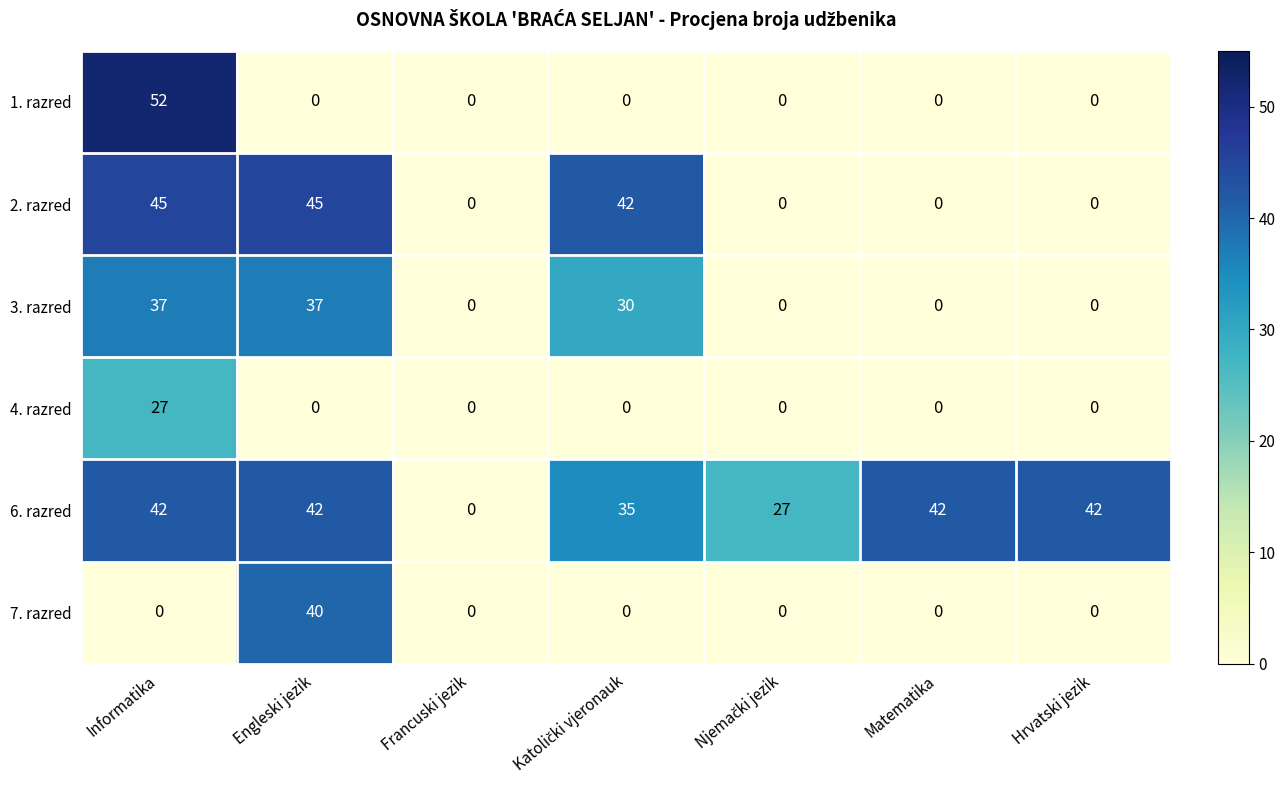

Which series has the largest total across all categories?

6. razred